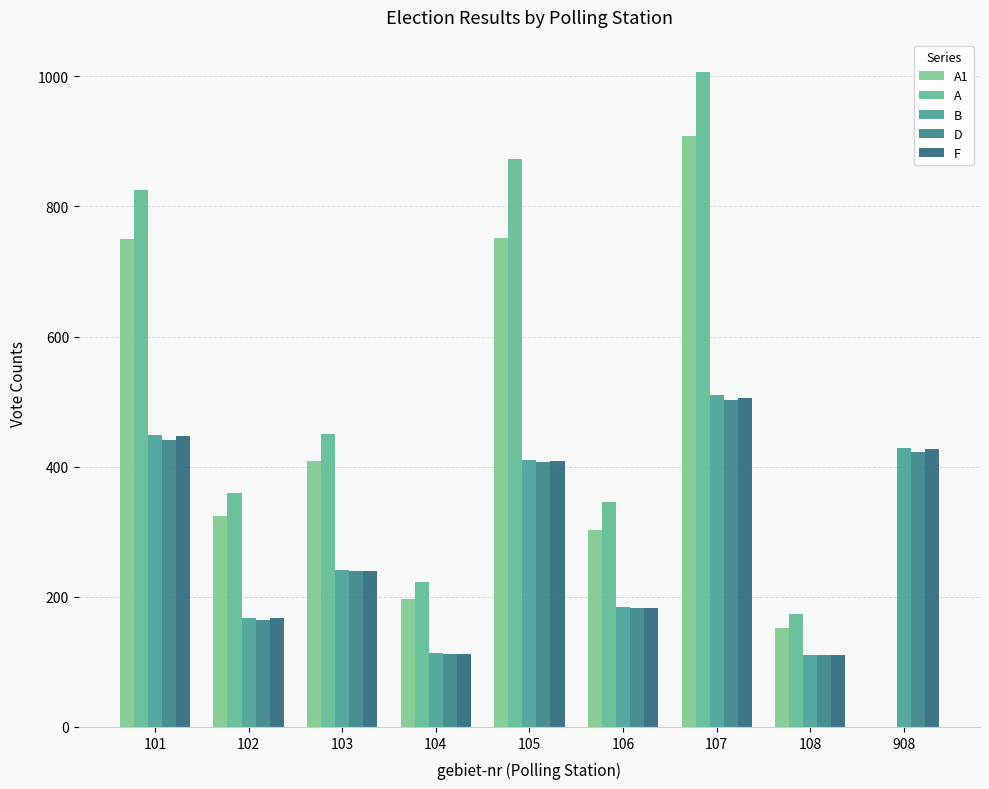

At 104, list the series in order from smallest to largest.

D, F, B, A1, A